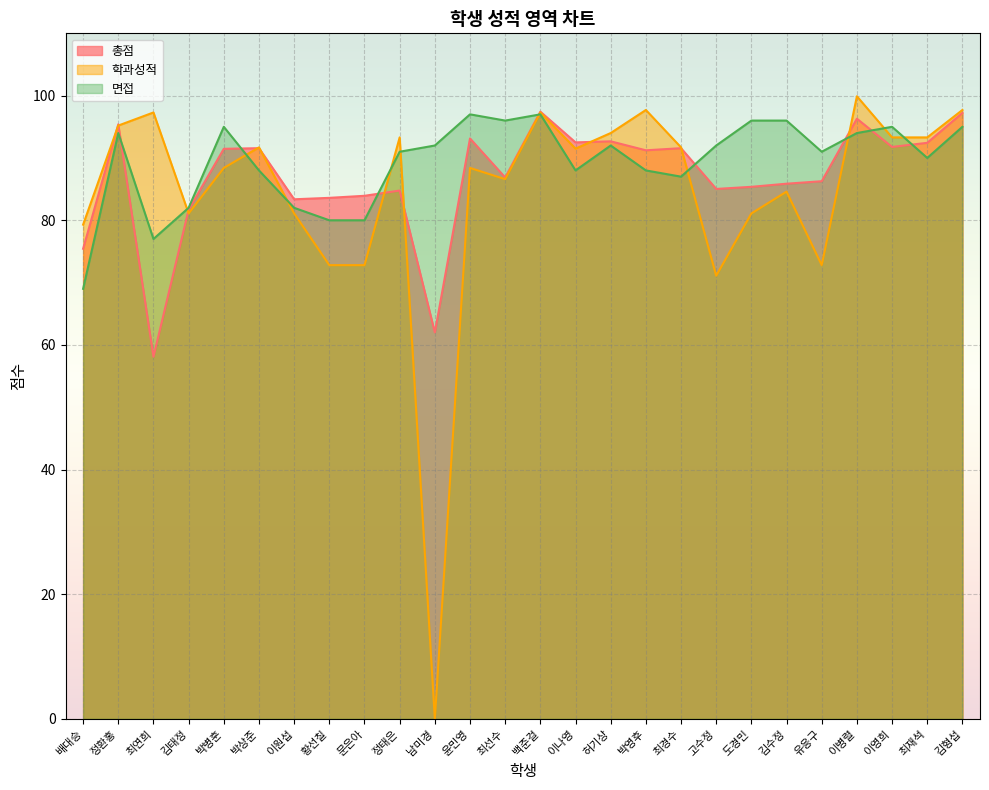

What is the difference between the highest and lowest values at 정환홍?

1.4